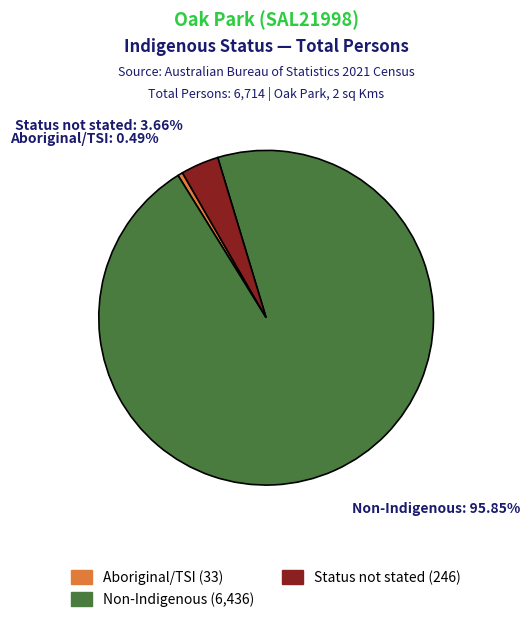

Does any single category account for the majority?

Yes